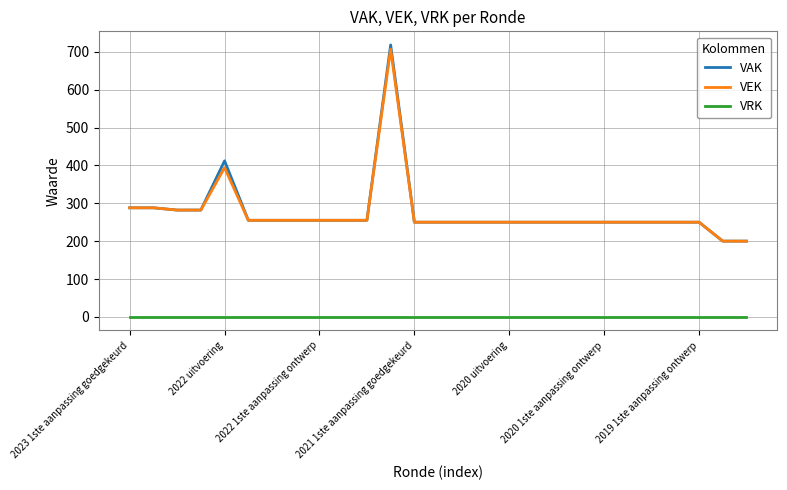

Reading left to right, list all the values displayed in this chart.

VAK: 288	288	282	282	412	255	255	255	255	255	255	718	250	250	250	250	250	250	250	250	250	250	250	250	250	200	200
VEK: 288	288	282	282	394	255	255	255	255	255	255	707	250	250	250	250	250	250	250	250	250	250	250	250	250	200	200
VRK: 0	0	0	0	0	0	0	0	0	0	0	0	0	0	0	0	0	0	0	0	0	0	0	0	0	0	0